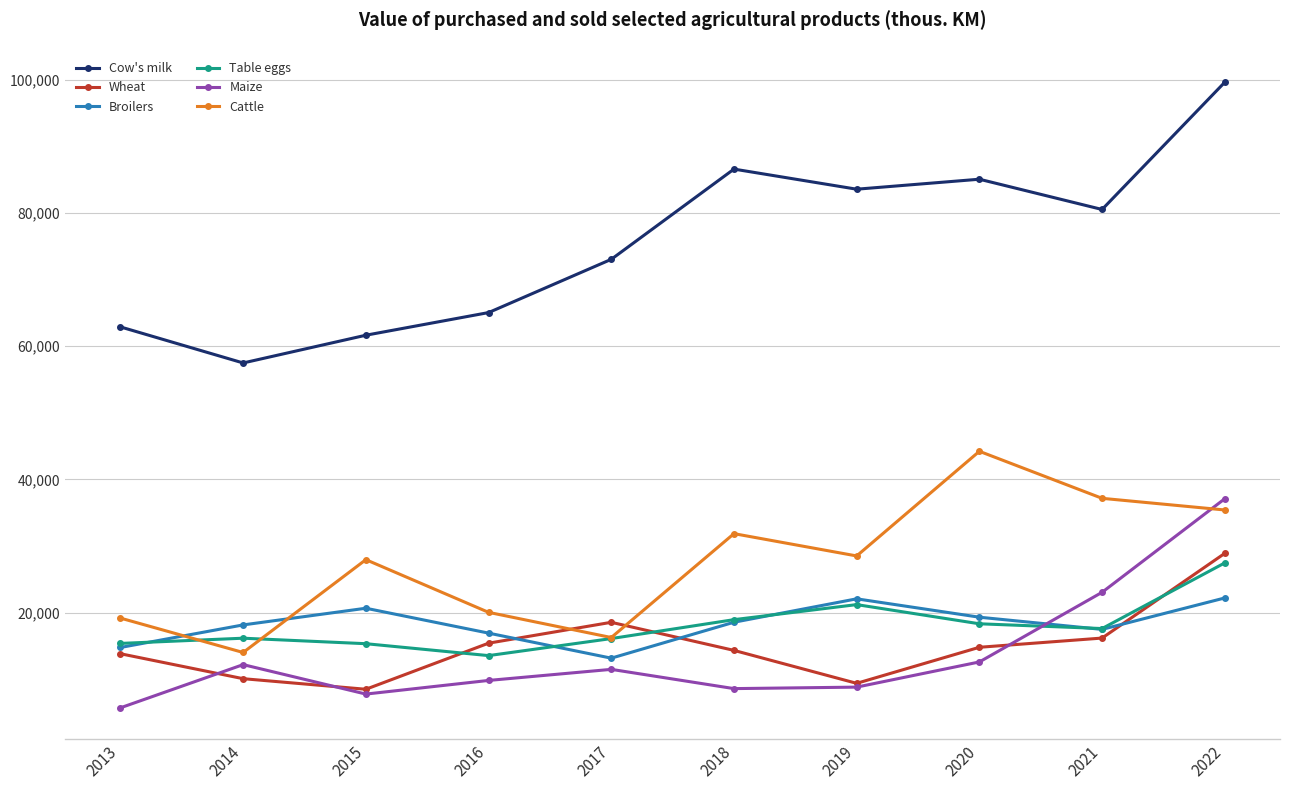

What is the minimum value for Cattle?

14011